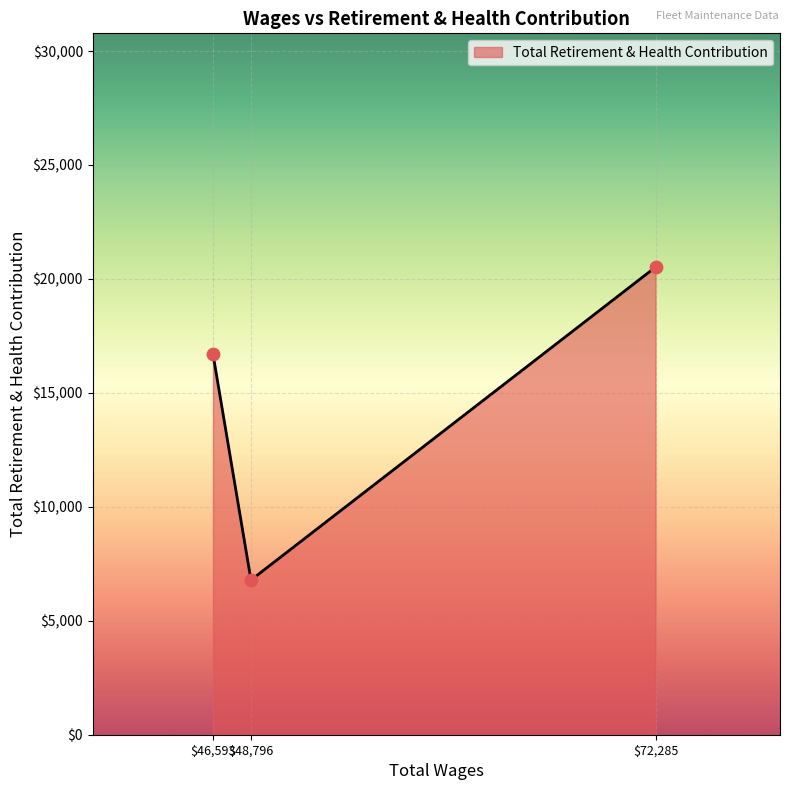

Where is the data nearest to the value 13652?

$46,593